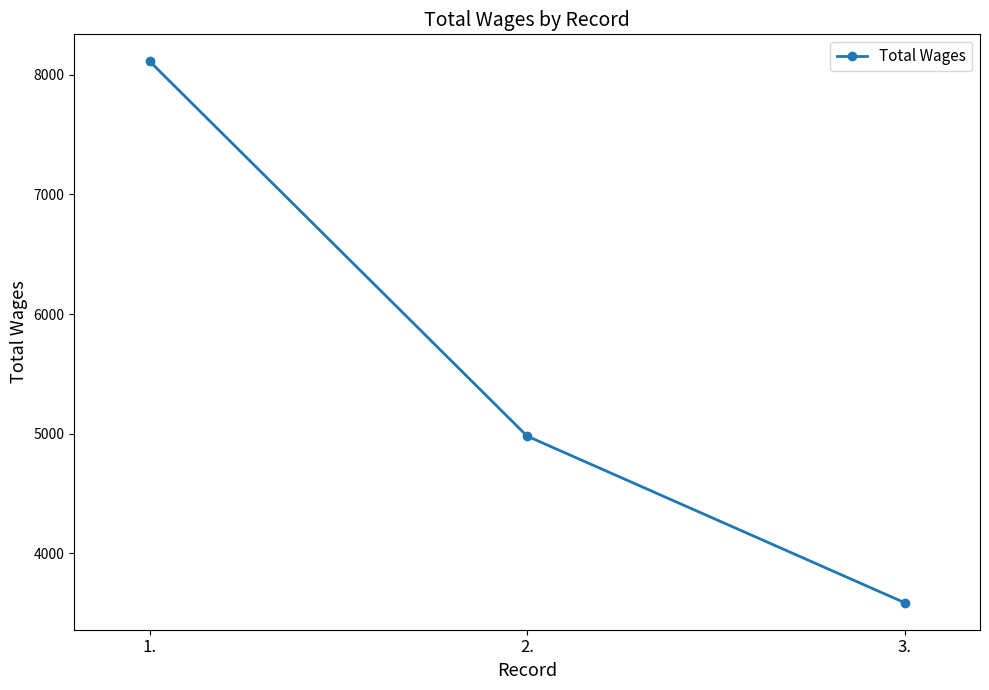

What is the ratio of the value at 2. to the value at 1.?

0.6